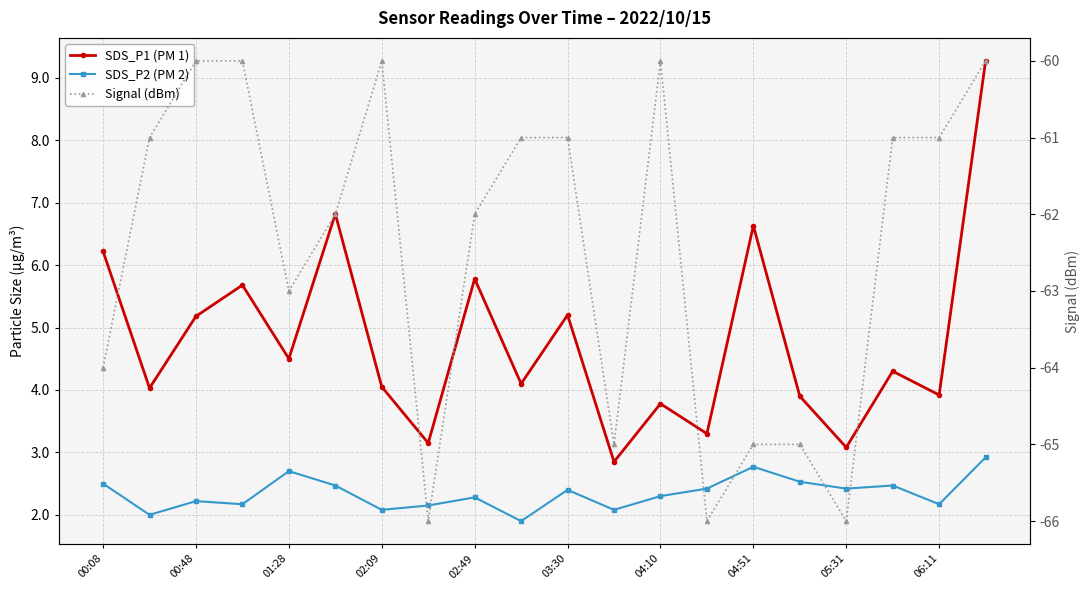

Reading right to left, transcribe all the data shown in this chart.

SDS_P1 (PM 1): 9.3	3.9	4.3	3.1	3.9	6.6	3.3	3.8	2.9	5.2	4.1	5.8	3.1	4.0	6.8	4.5	5.7	5.2	4.0	6.2
SDS_P2 (PM 2): 2.9	2.2	2.5	2.4	2.5	2.8	2.4	2.3	2.1	2.4	1.9	2.3	2.1	2.1	2.5	2.7	2.2	2.2	2.0	2.5
Signal (dBm): -60.0	-61.0	-61.0	-66.0	-65.0	-65.0	-66.0	-60.0	-65.0	-61.0	-61.0	-62.0	-66.0	-60.0	-62.0	-63.0	-60.0	-60.0	-61.0	-64.0